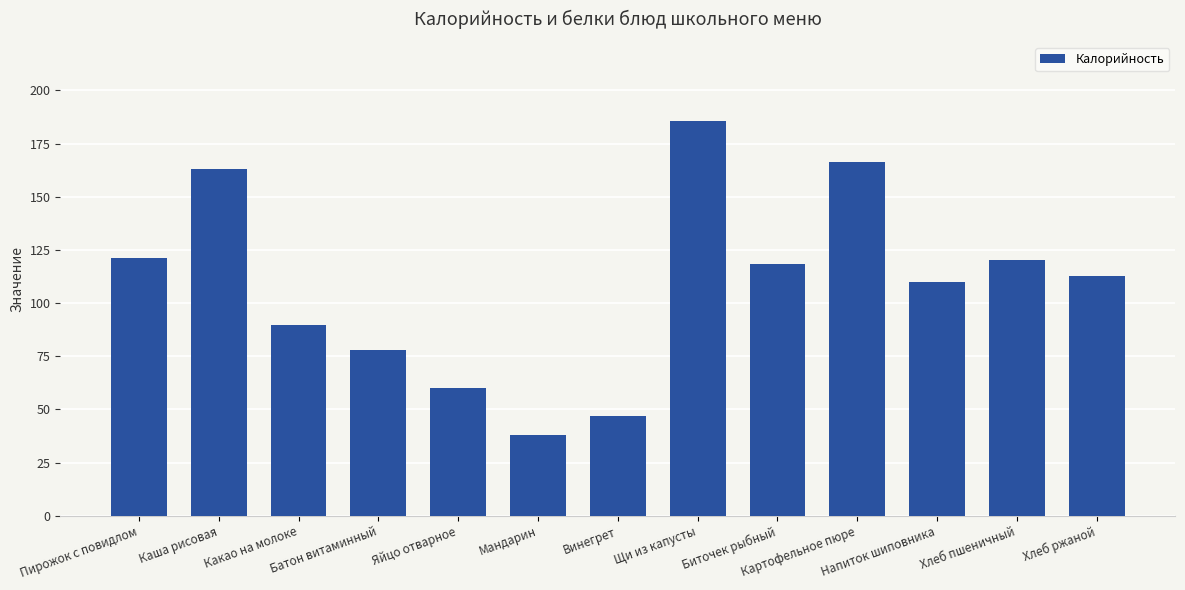

What is the difference between the maximum and minimum values?

147.7